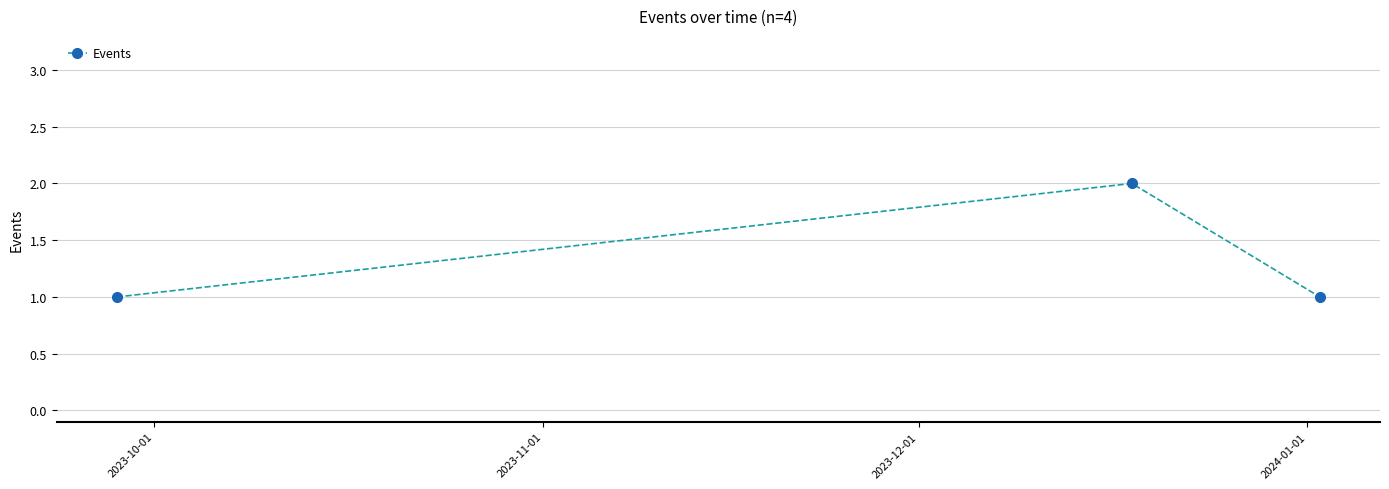

Reading right to left, extract all data points from this chart.

1	2	1